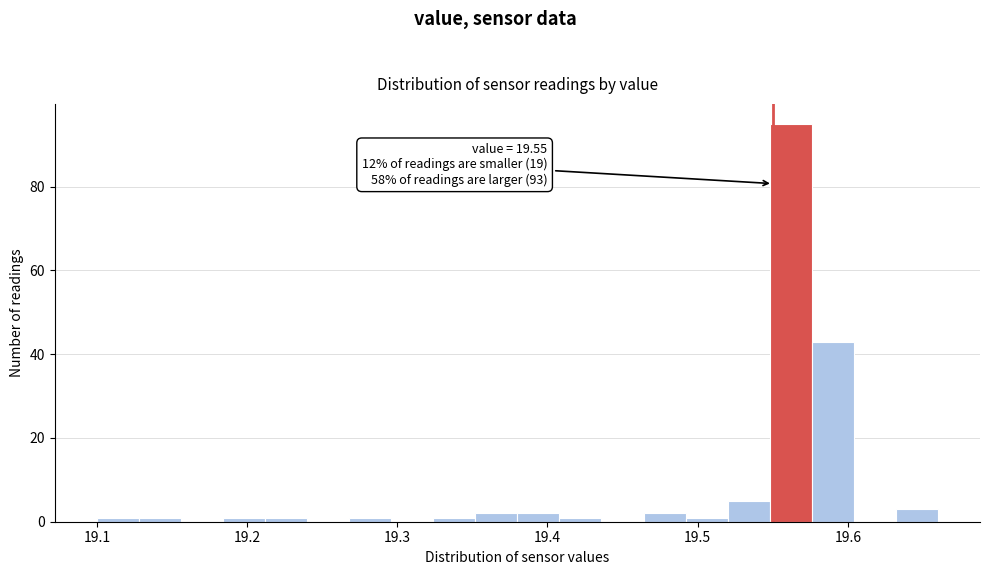

Around what value on the x-axis is the tallest bar? Give the approximate position of its centre, as read against the axis.

19.56